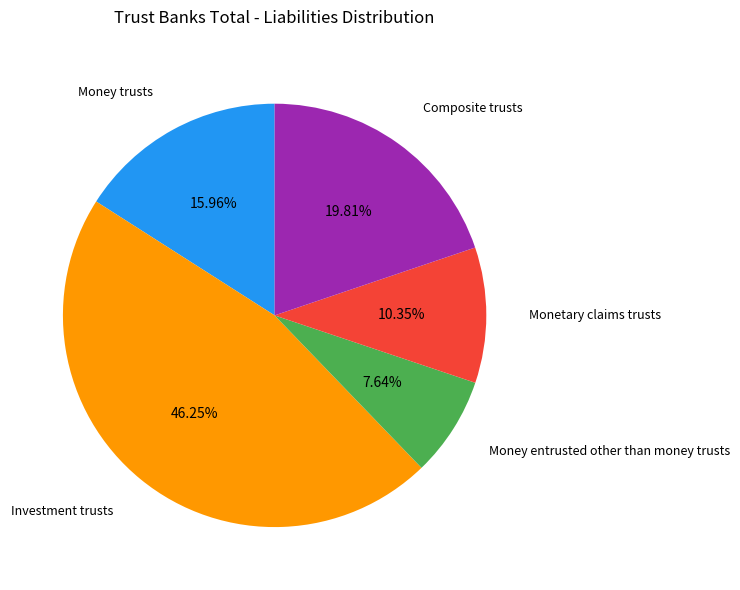

Count the number of slices in the pie.

5